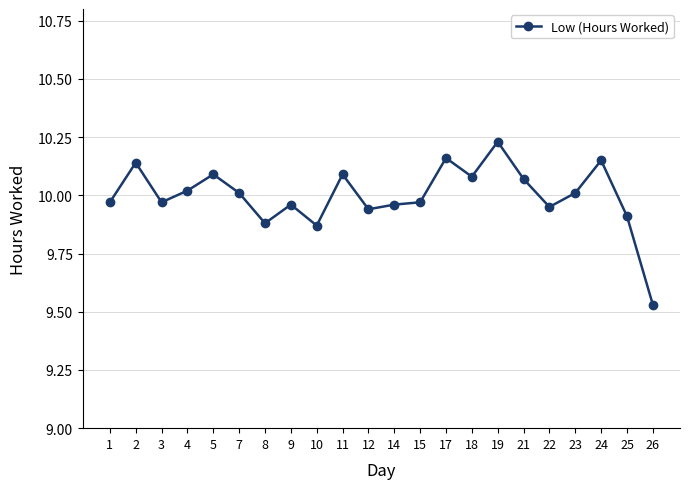

Approximately how many times larger is the value at 1 compared to 25?

1.0